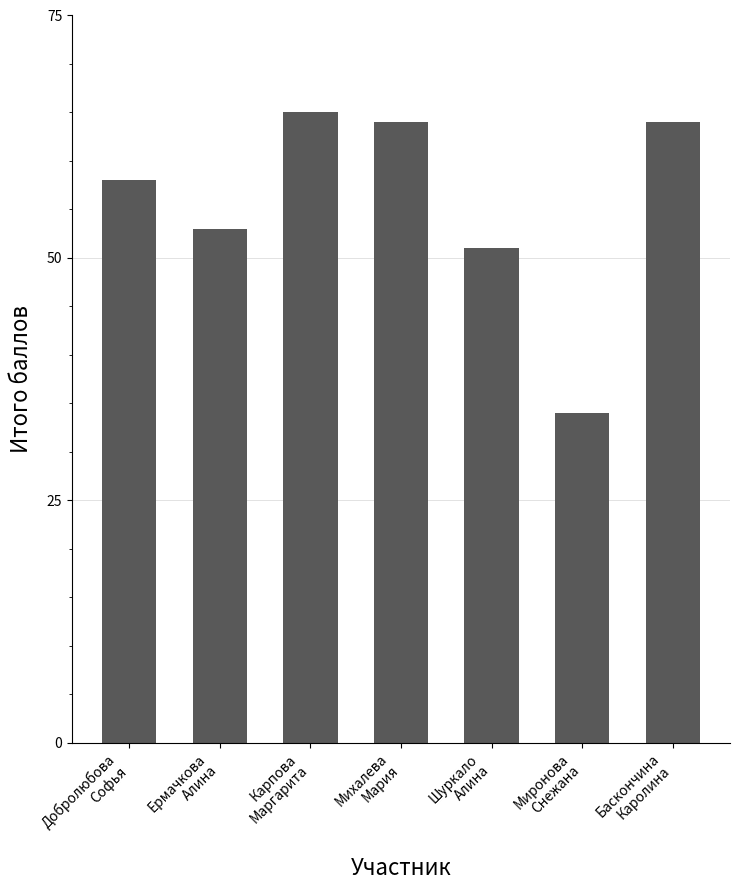

What is the value of the 6th bar from the left?

34